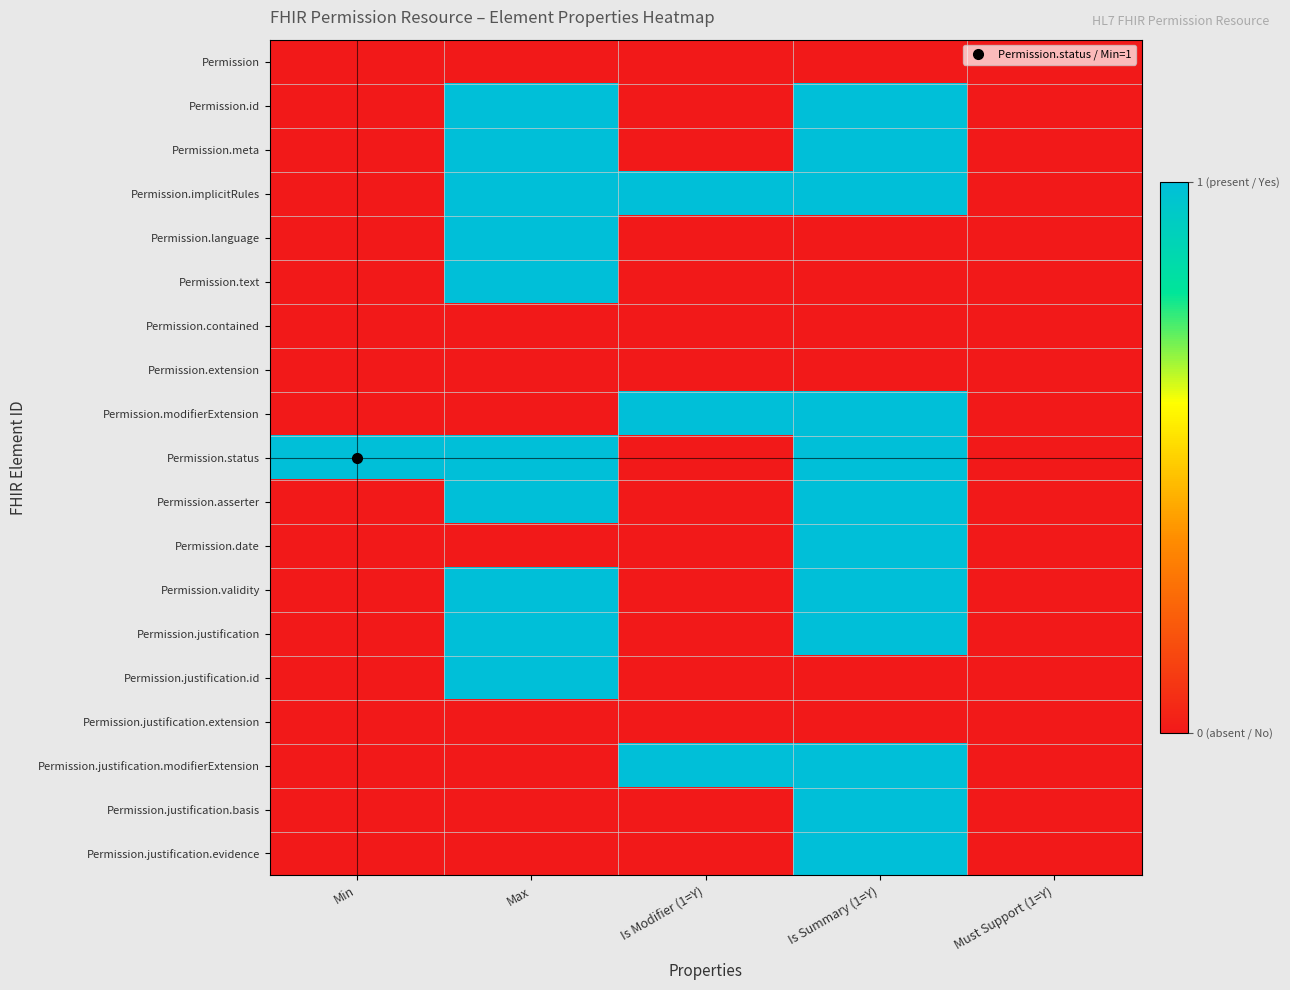

At which category is the sum across all series the highest?

Is Summary (1=Y)